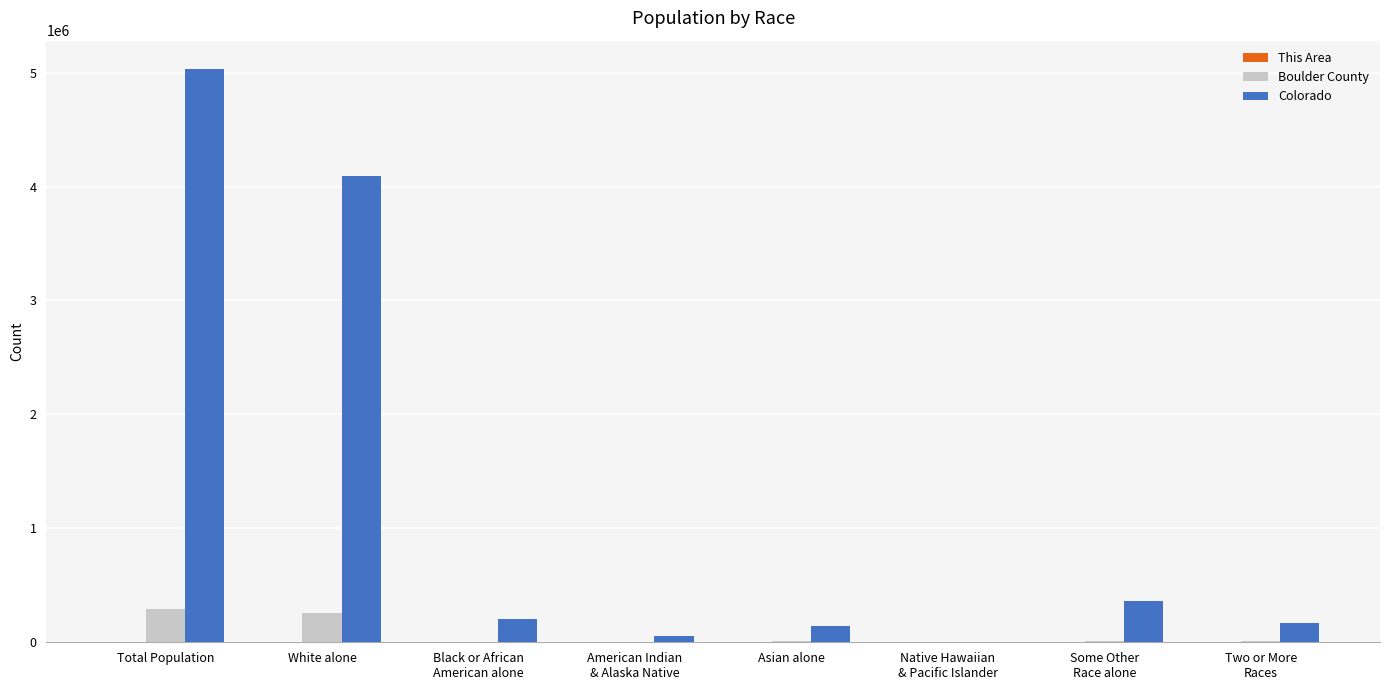

What is the maximum value for Boulder County?

294567